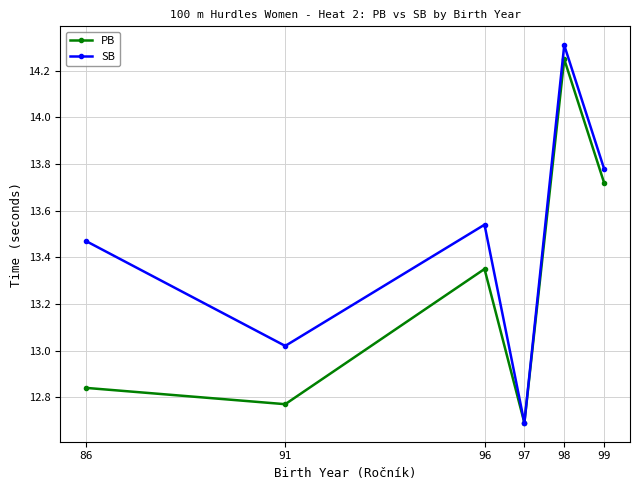

Which series has the largest range (max minus min)?

SB